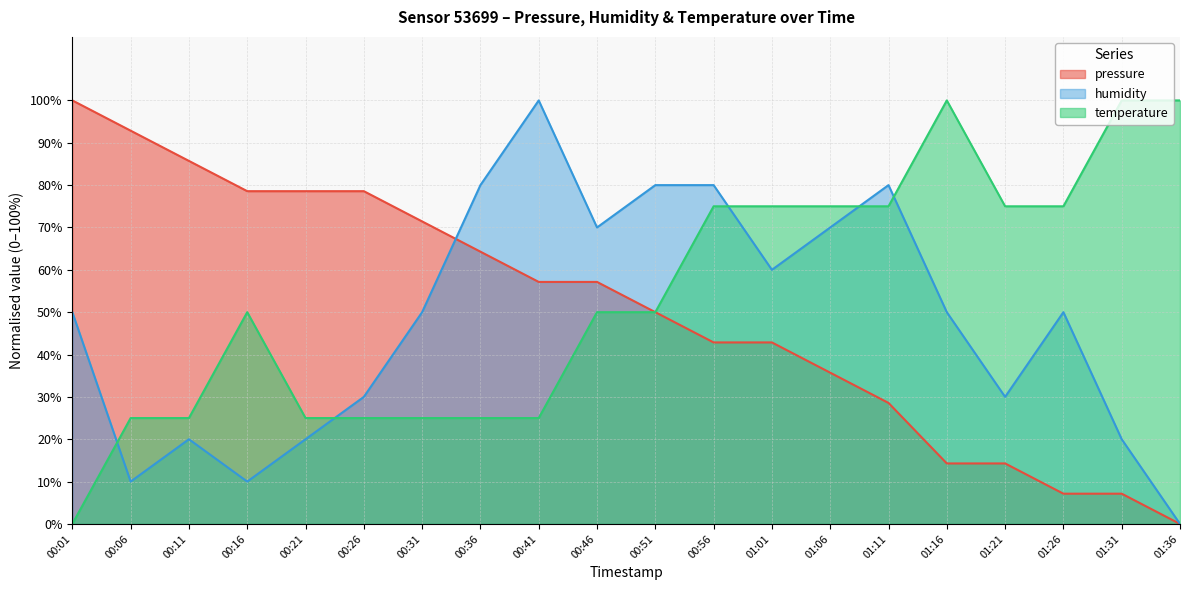

What is the sum of the pressure values at 00:21 and 01:36?

78.6